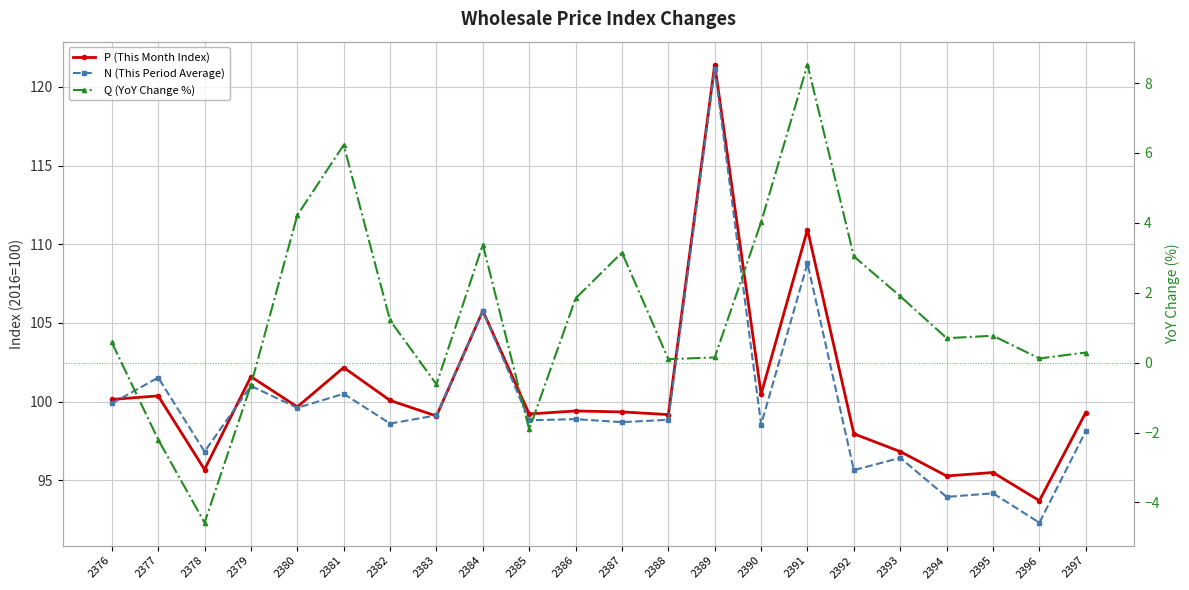

The value of P (This Month Index) at 2384 is 105.8. True or false?

True